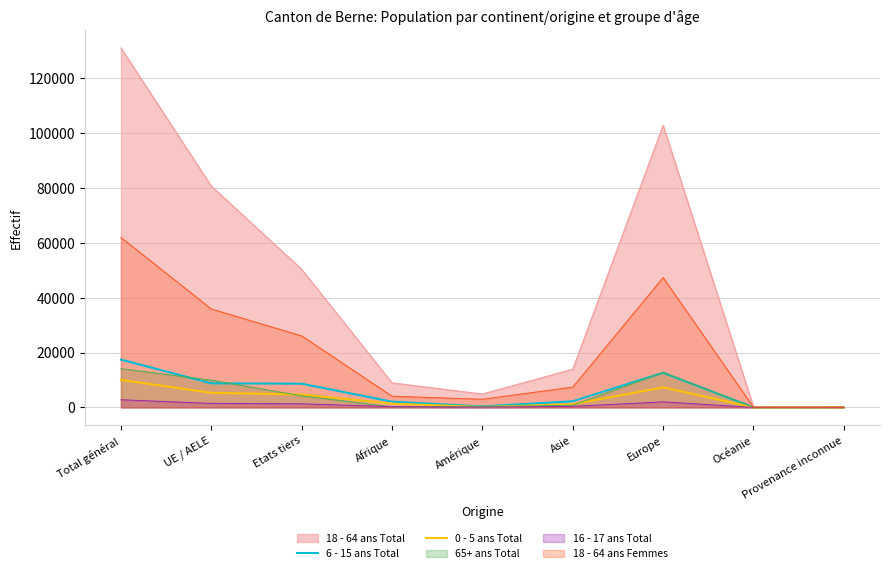

At which label is 6 - 15 ans Total closest to 8724?

UE / AELE